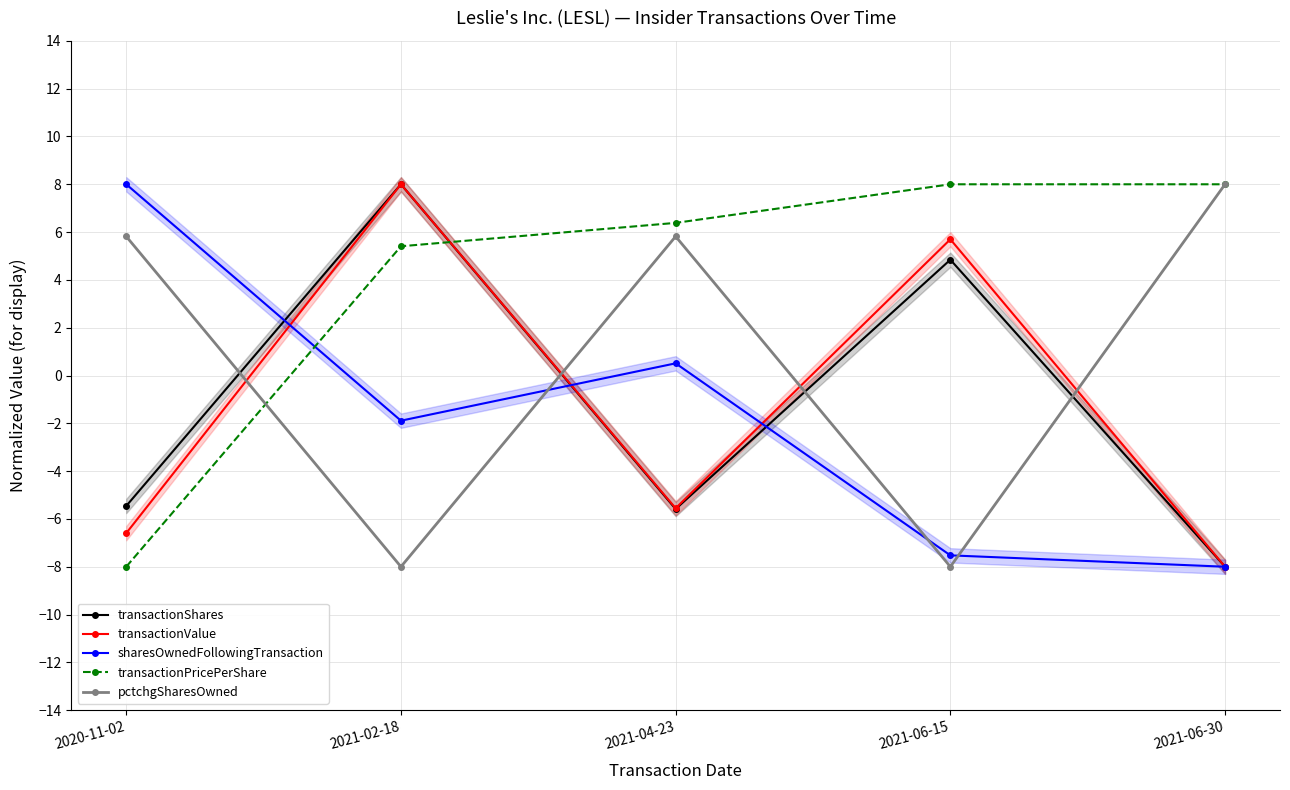

How many lines are shown in the chart?

5